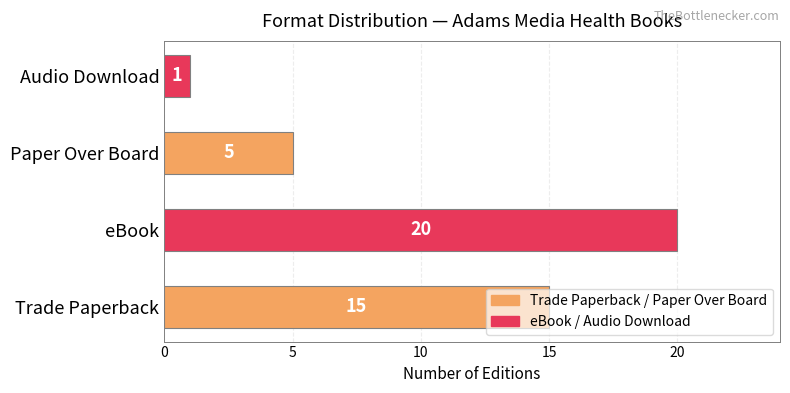

How many series are shown in this chart?

1